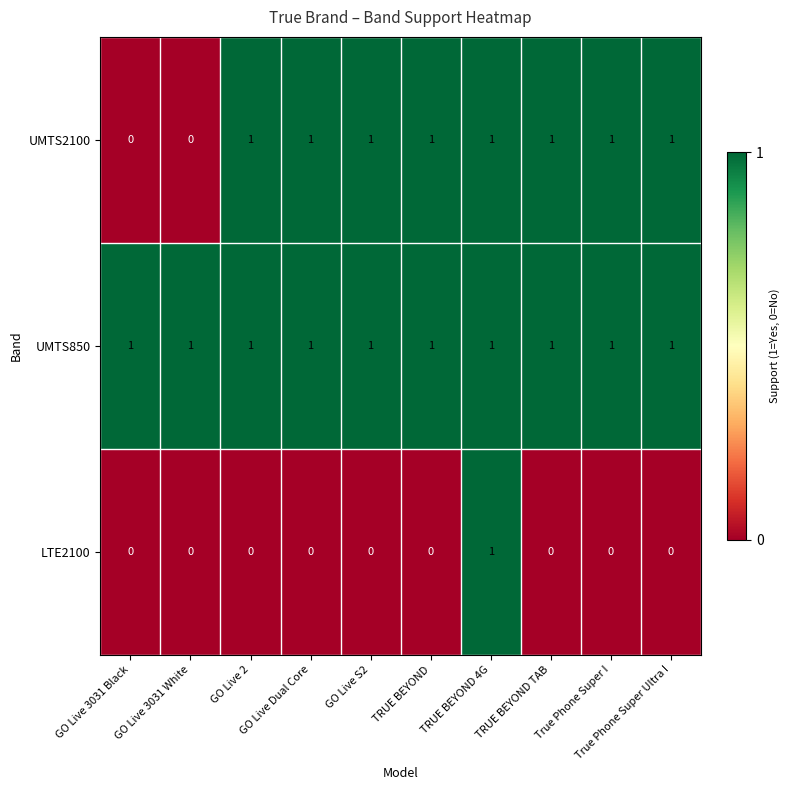

Rank the series by their average value, from lowest to highest.

LTE2100, UMTS2100, UMTS850